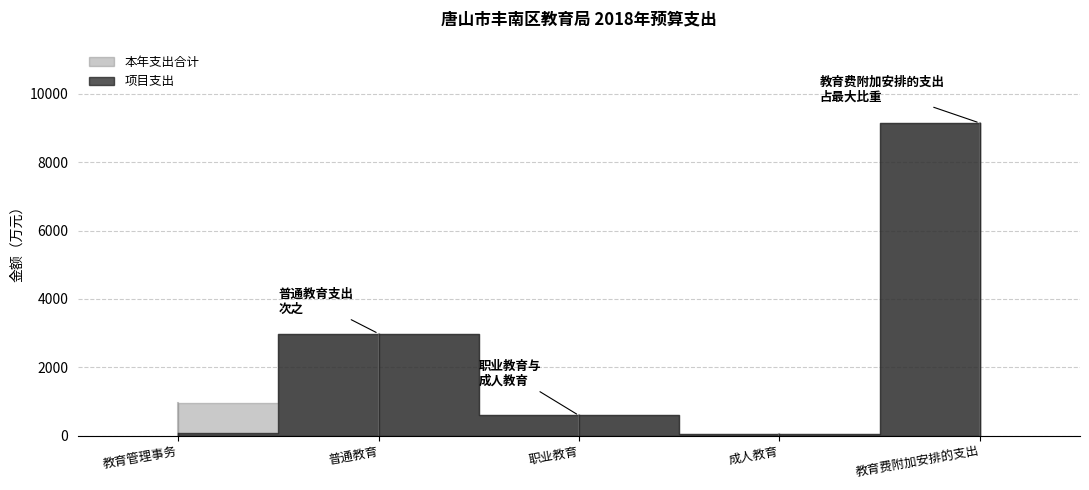

Count the number of data series in this chart.

2